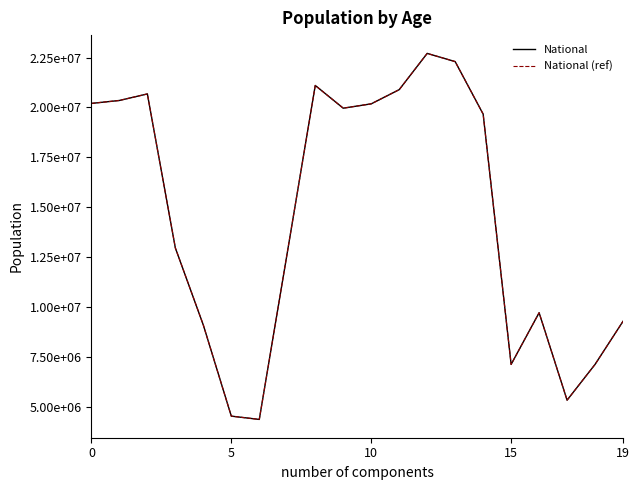

Is this an area chart (filled region under the line)?

No